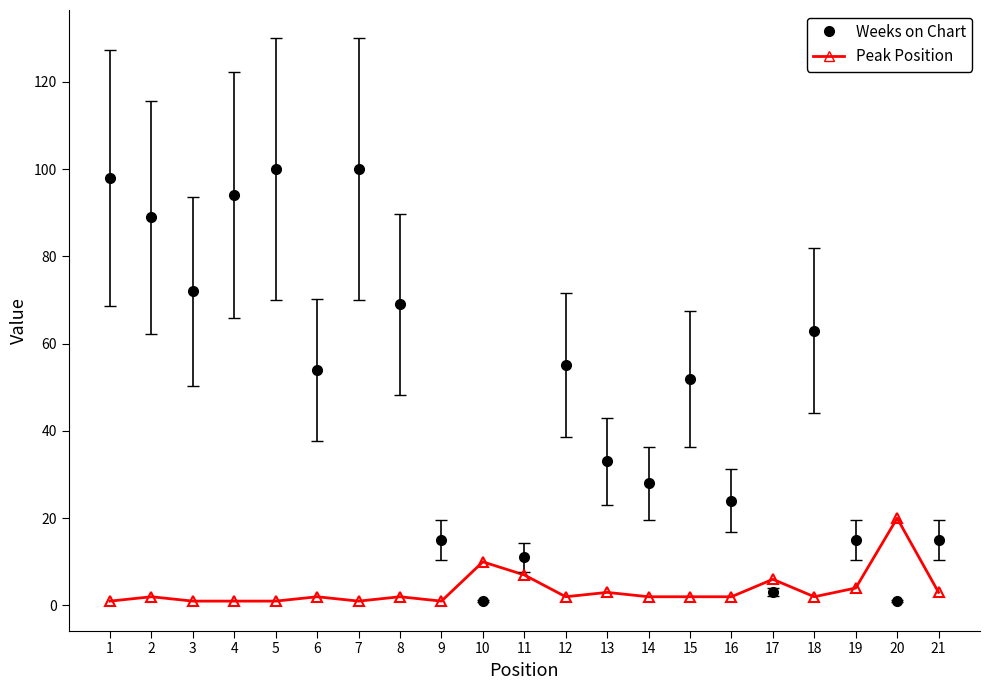

After their last crossing, which series has the higher values: Peak Position or Weeks on Chart?

Weeks on Chart